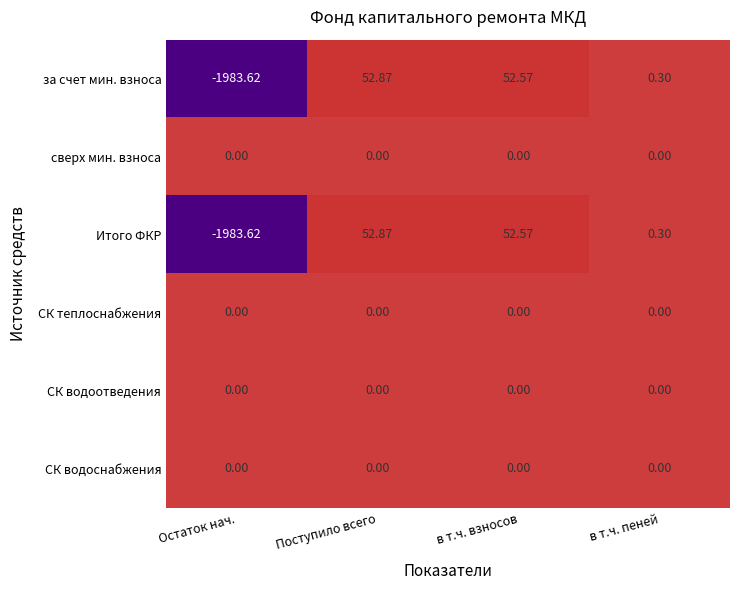

At which category is the sum across all series the highest?

Поступило всего